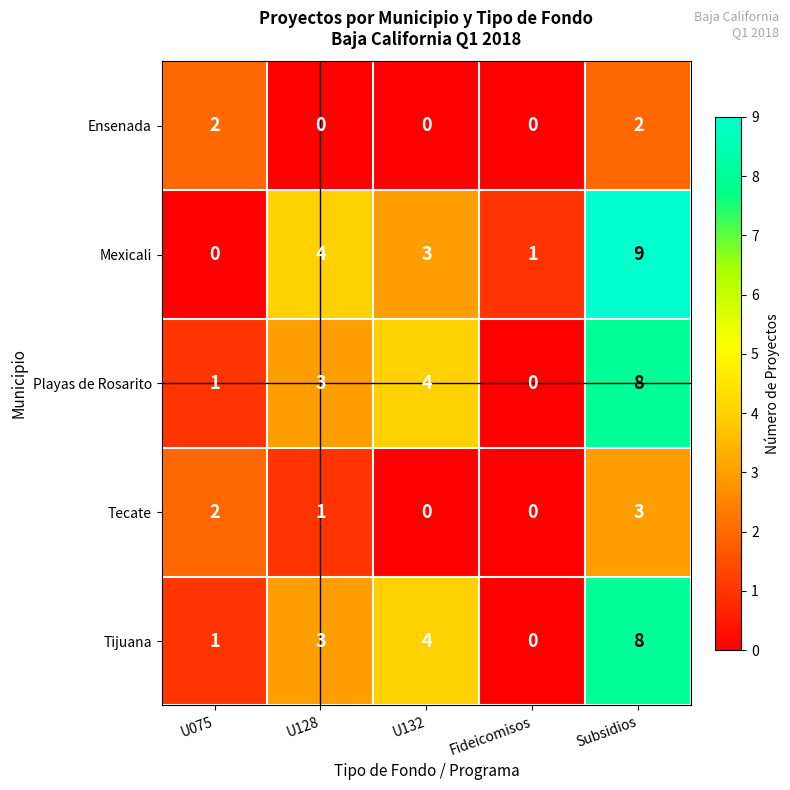

Reading left to right, transcribe all the data shown in this chart.

Ensenada: U075=2	U128=0	U132=0	Fideicomisos=0	Subsidios=2
Mexicali: U075=0	U128=4	U132=3	Fideicomisos=1	Subsidios=9
Playas de Rosarito: U075=1	U128=3	U132=4	Fideicomisos=0	Subsidios=8
Tecate: U075=2	U128=1	U132=0	Fideicomisos=0	Subsidios=3
Tijuana: U075=1	U128=3	U132=4	Fideicomisos=0	Subsidios=8